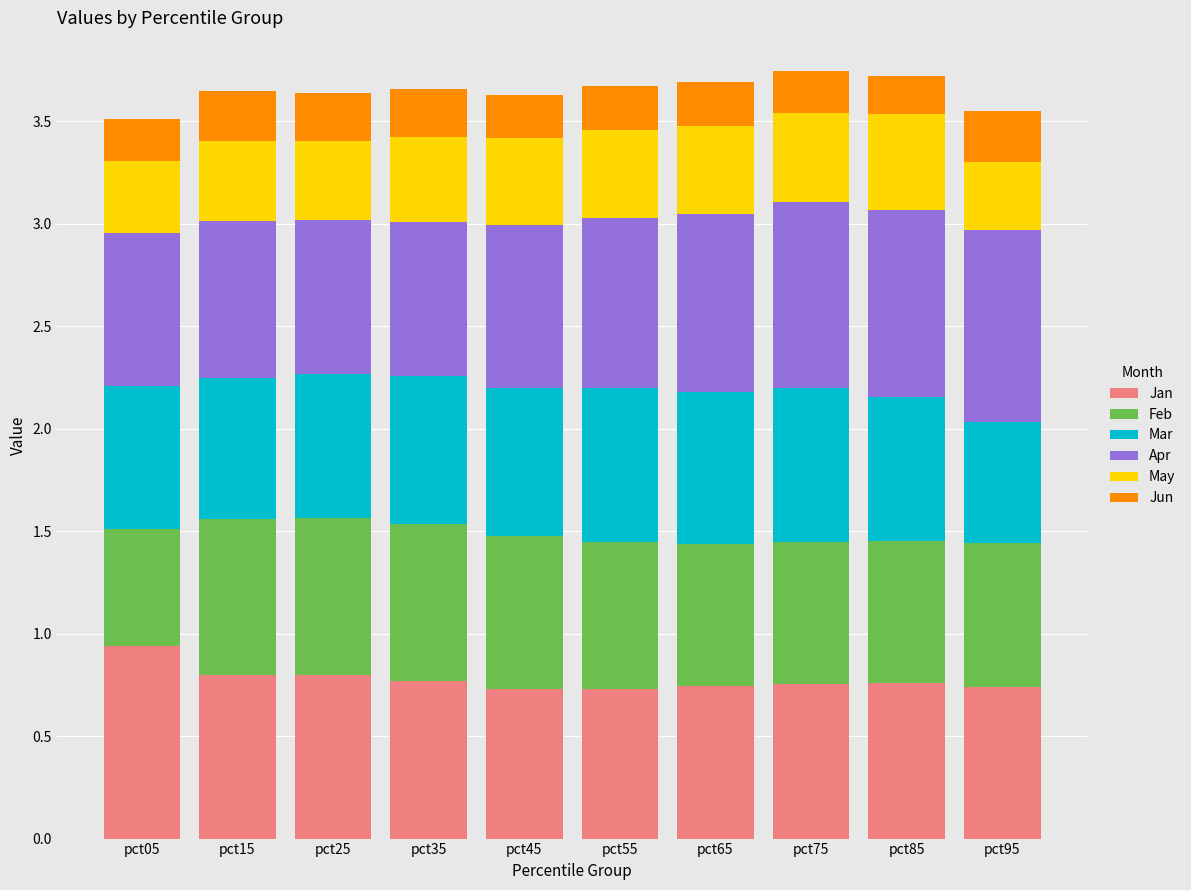

Which category has the highest value in the Jan series?

pct05